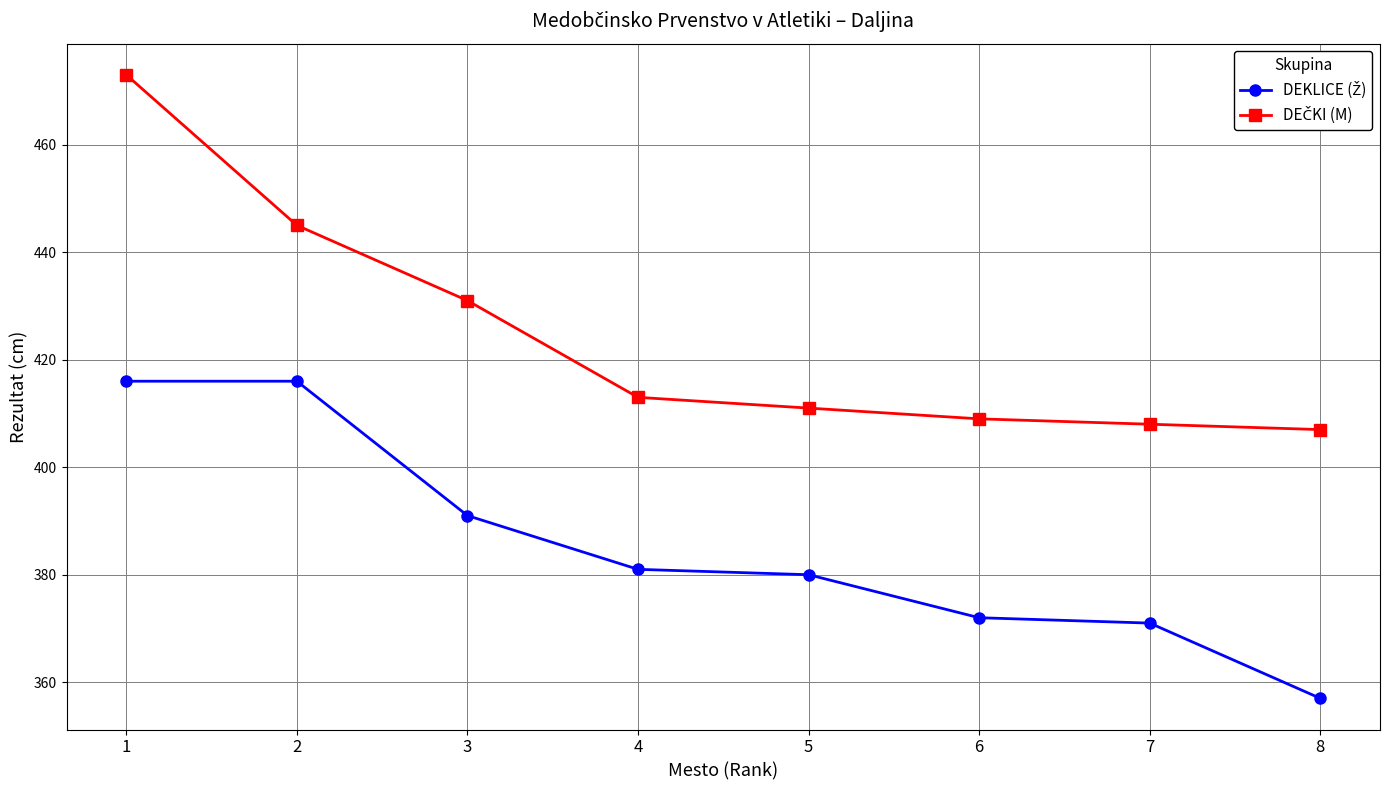

How many lines are shown in the chart?

2